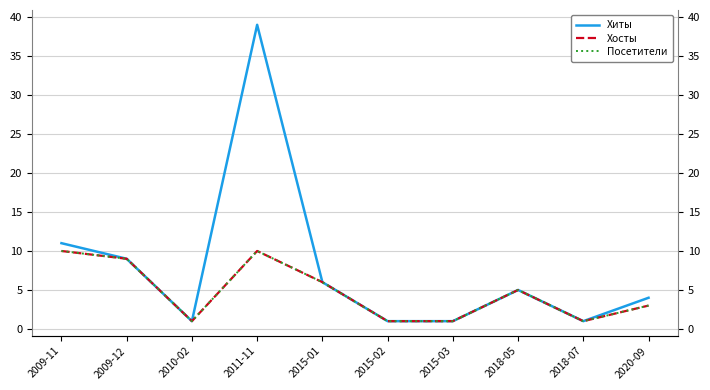

Reading left to right, transcribe all the data shown in this chart.

Хиты: 11	9	1	39	6	1	1	5	1	4
Хосты: 10	9	1	10	6	1	1	5	1	3
Посетители: 10	9	1	10	6	1	1	5	1	3